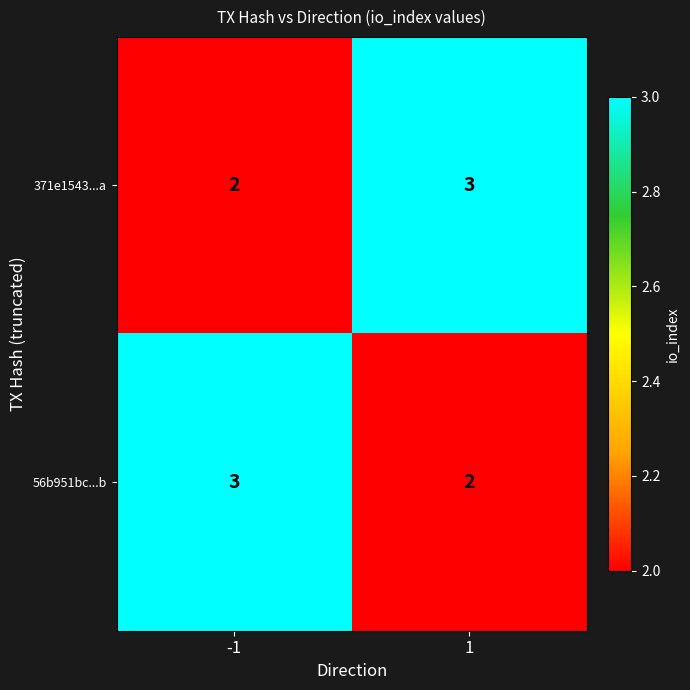

The value of 371e1543...a at 1 is 3. True or false?

True